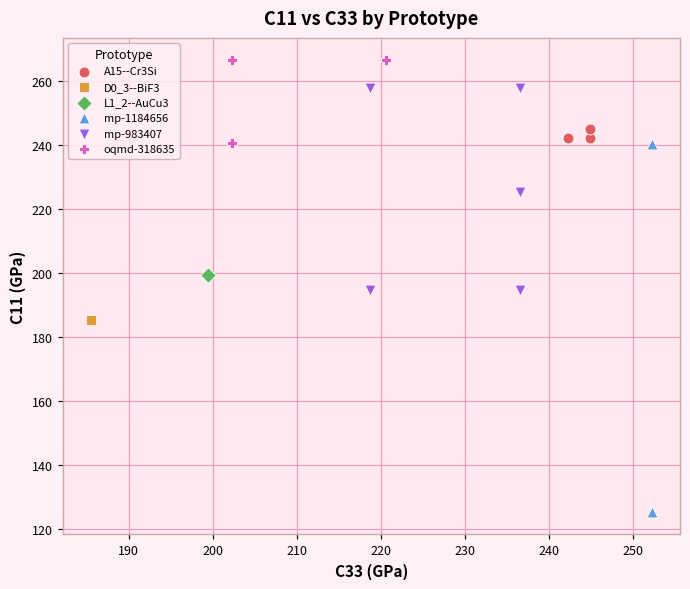

Which series has the widest spread of Y values?

mp-1184656